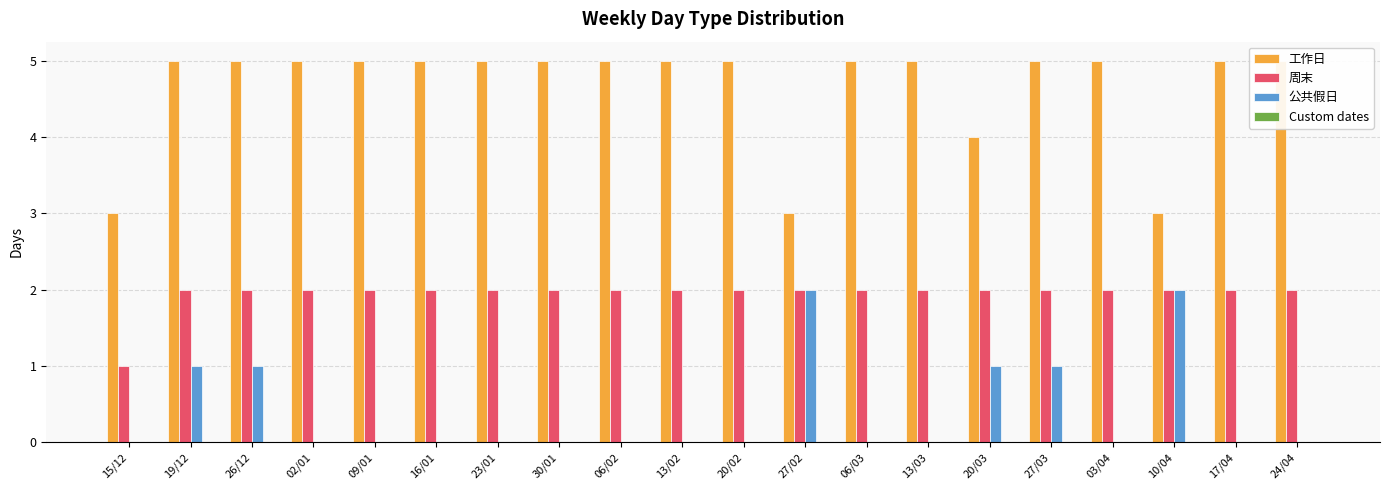

List the labels in order of 周末 value, smallest first.

15/12, 19/12, 26/12, 02/01, 09/01, 16/01, 23/01, 30/01, 06/02, 13/02, 20/02, 27/02, 06/03, 13/03, 20/03, 27/03, 03/04, 10/04, 17/04, 24/04